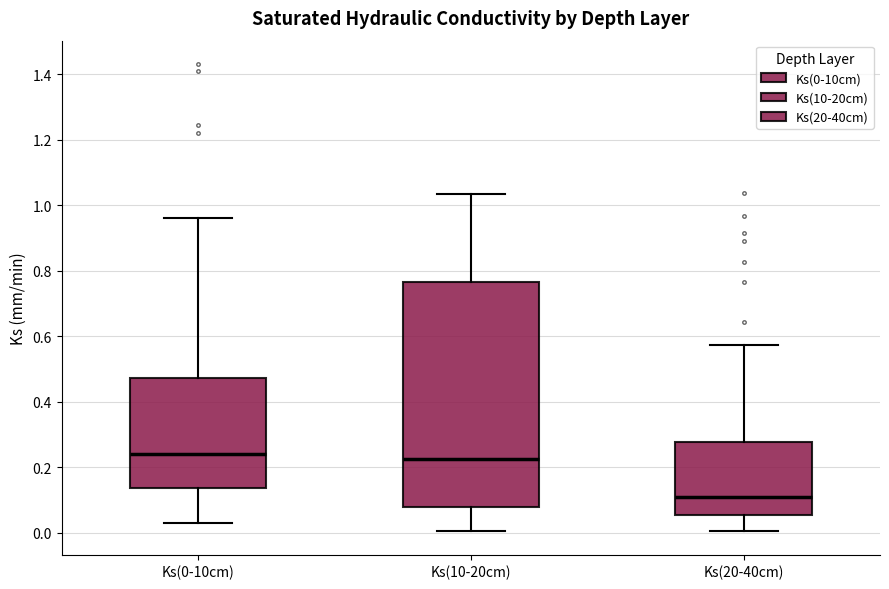

Which box is the tallest, from its lower edge to its upper edge?

Ks(10-20cm)